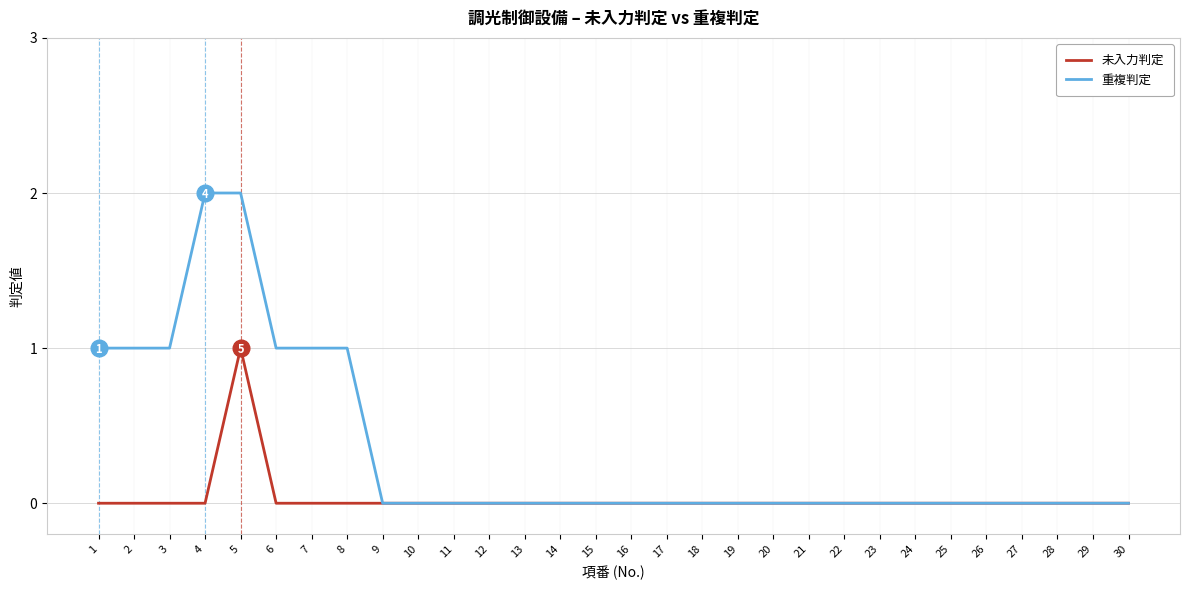

What are all the series names shown in the legend?

未入力判定, 重複判定